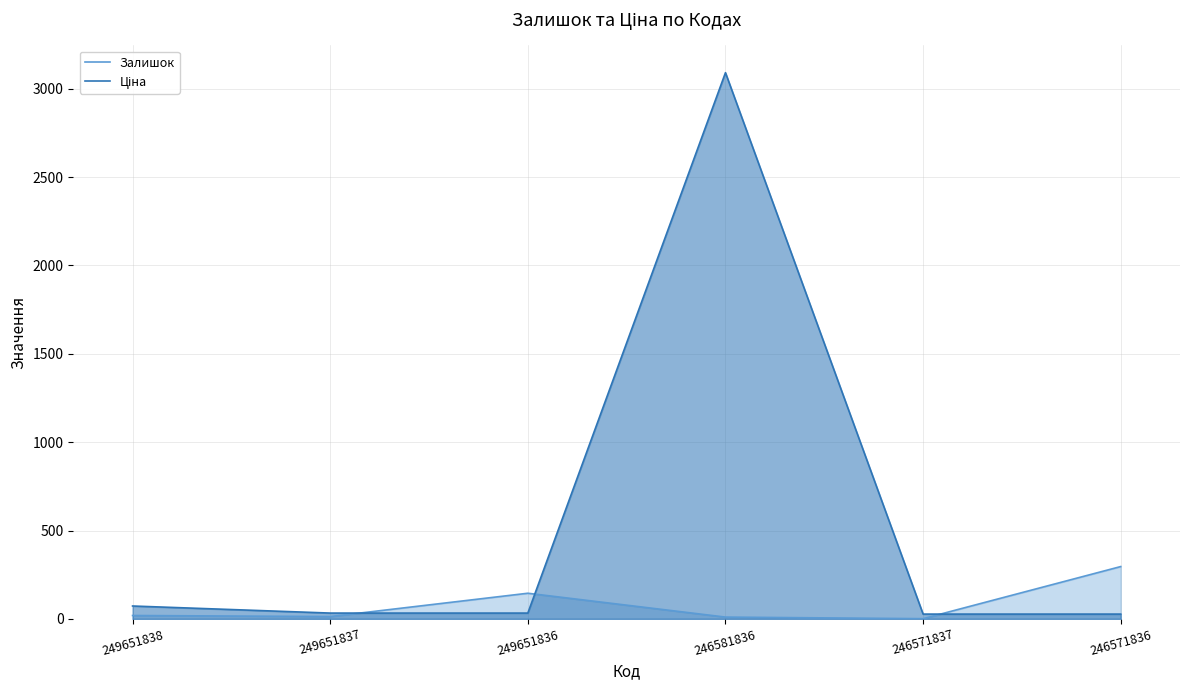

Where do Залишок and Ціна first cross each other?

249651837 and 249651836